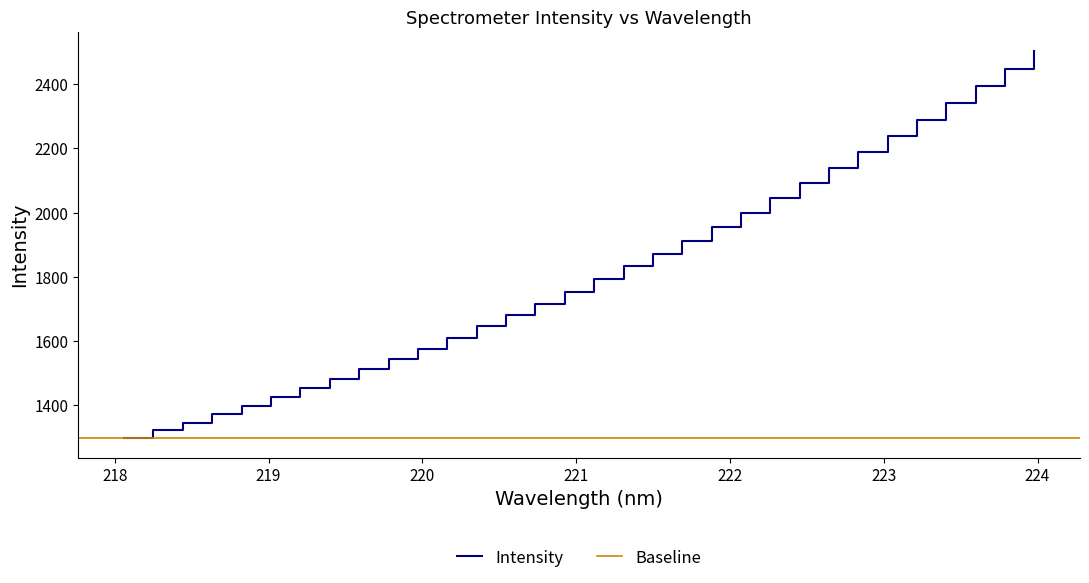

What is the minimum value for Intensity?

1298.1